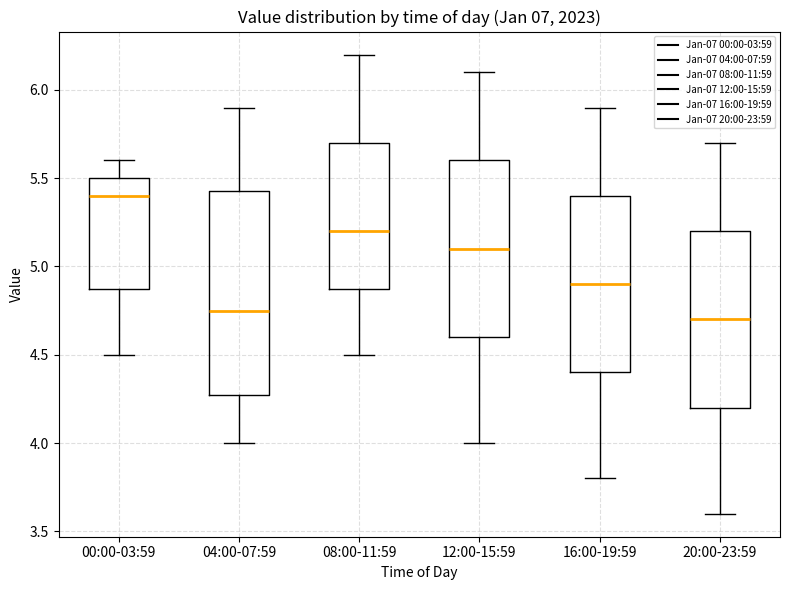

Where is the lower edge of the box for 16:00-19:59 on the y-axis? The values are not printed on the chart, so give them approximately, as read against the axis.

4.40